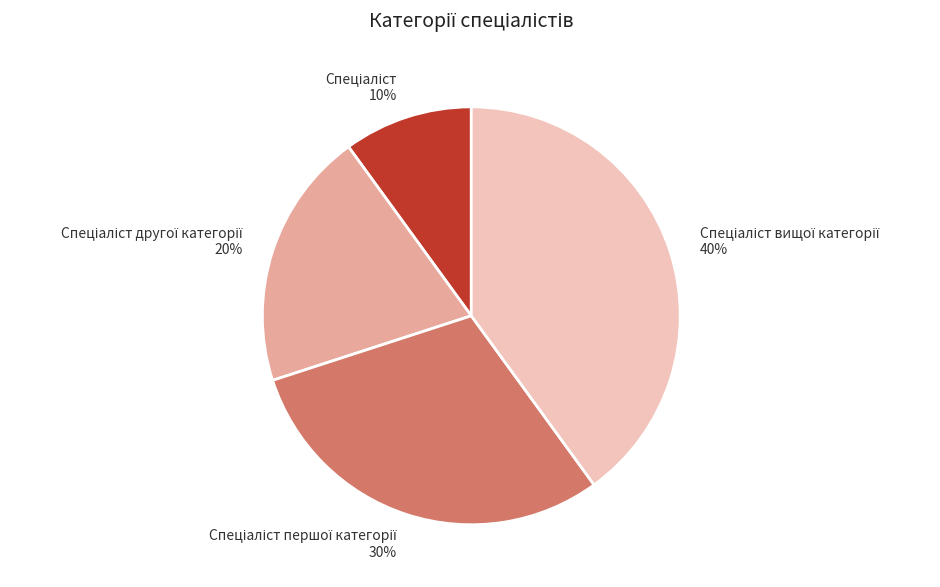

Is there any slice that represents more than half of the pie?

No